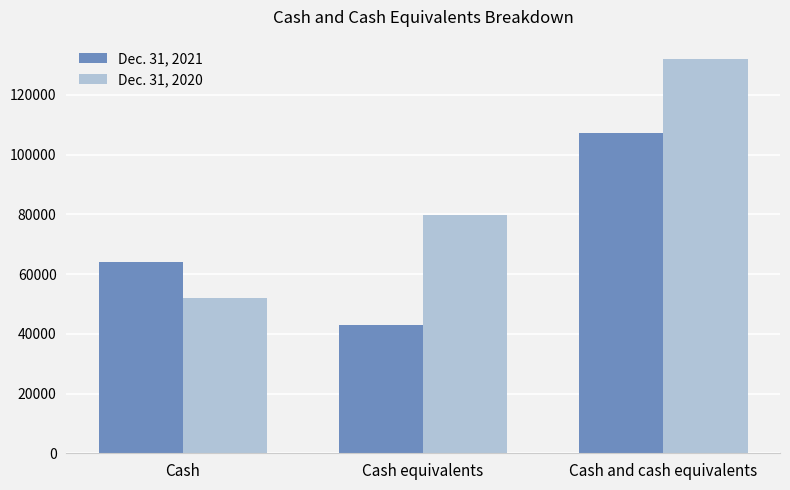

What is the highest value of the Dec. 31, 2021 series?

107097